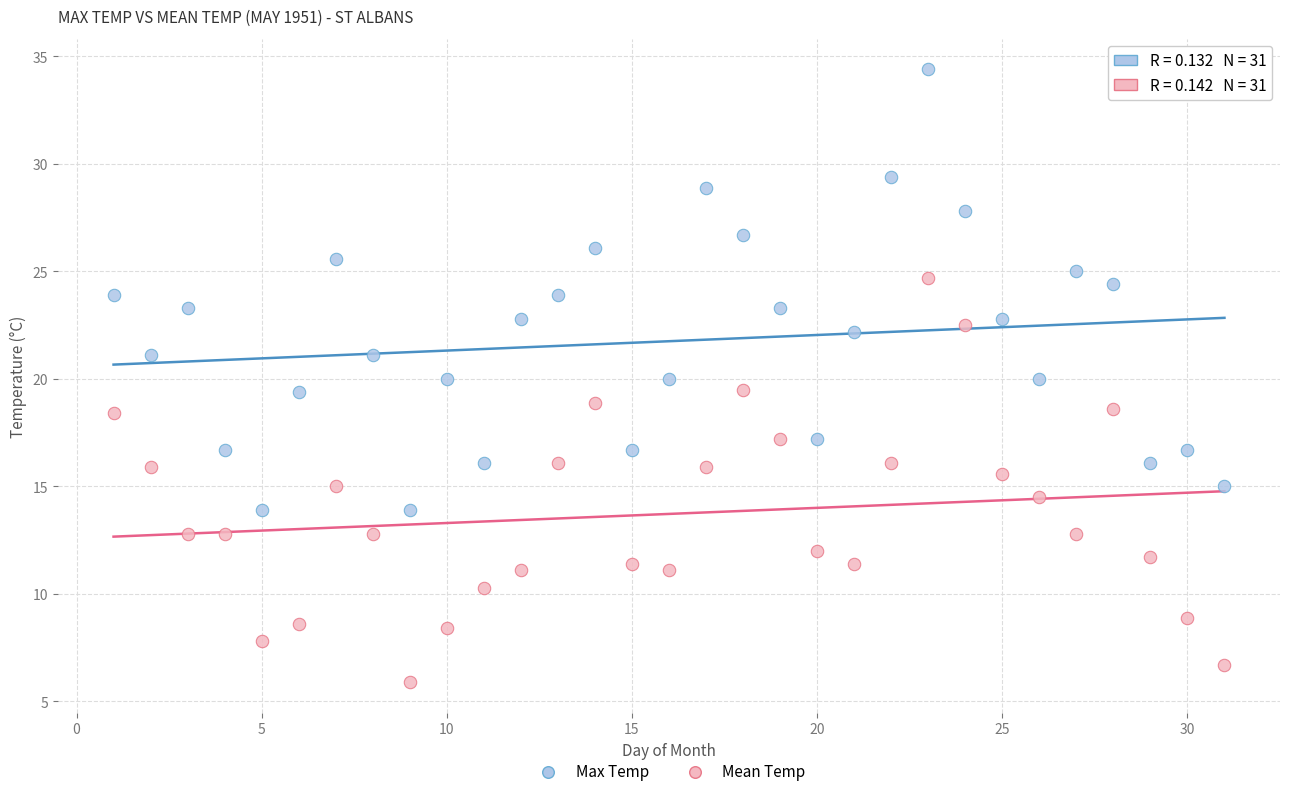

Which series reaches the maximum Y coordinate?

Max Temp